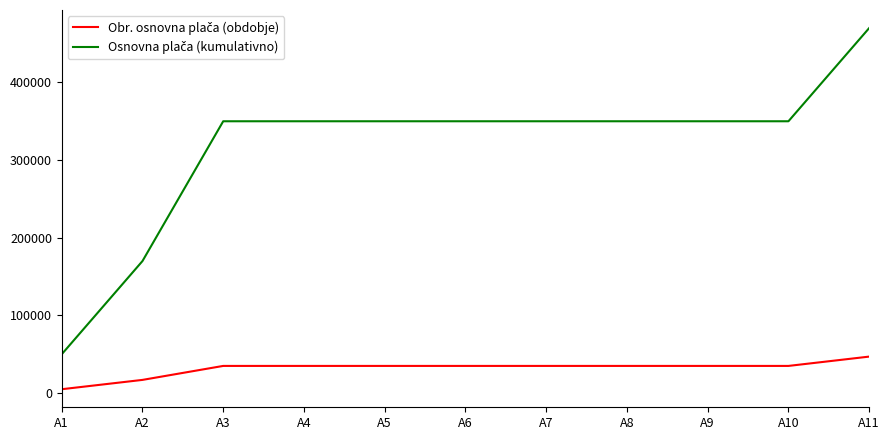

Which category has the lowest value across all series?

A1